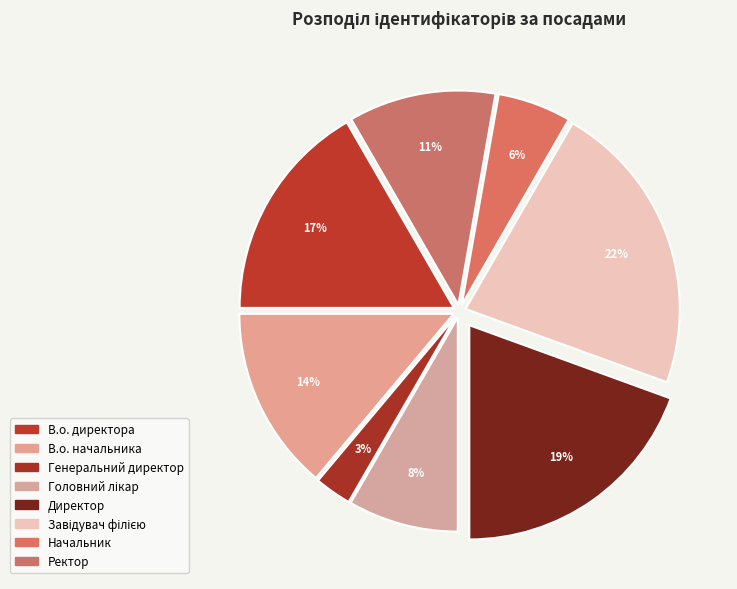

Which slice is the smallest?

Генеральний директор